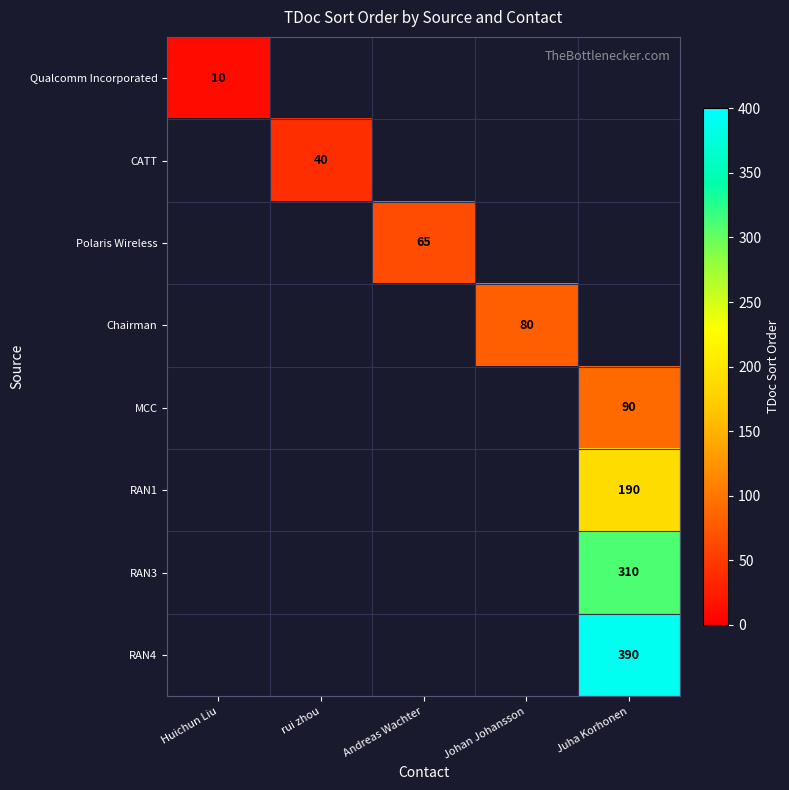

Is the value of Polaris Wireless at Johan Johansson greater than the value of Qualcomm Incorporated at rui zhou?

No